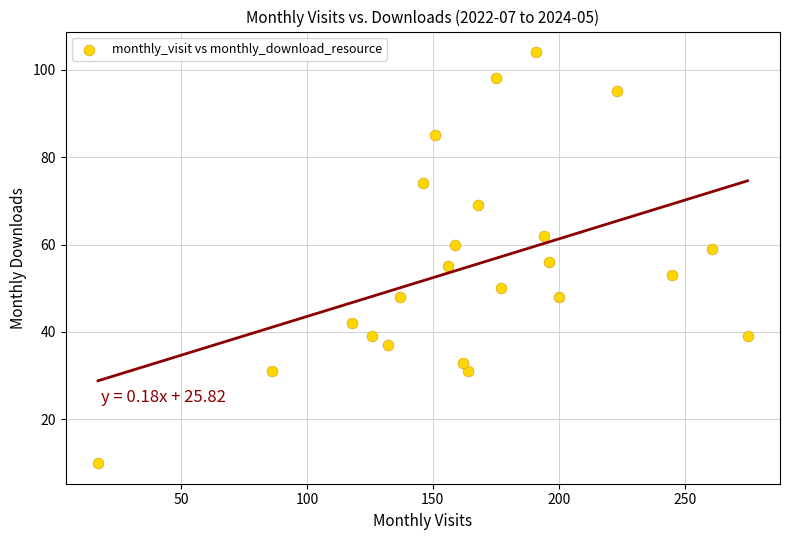

What is the range of X values (max minus min)?

258